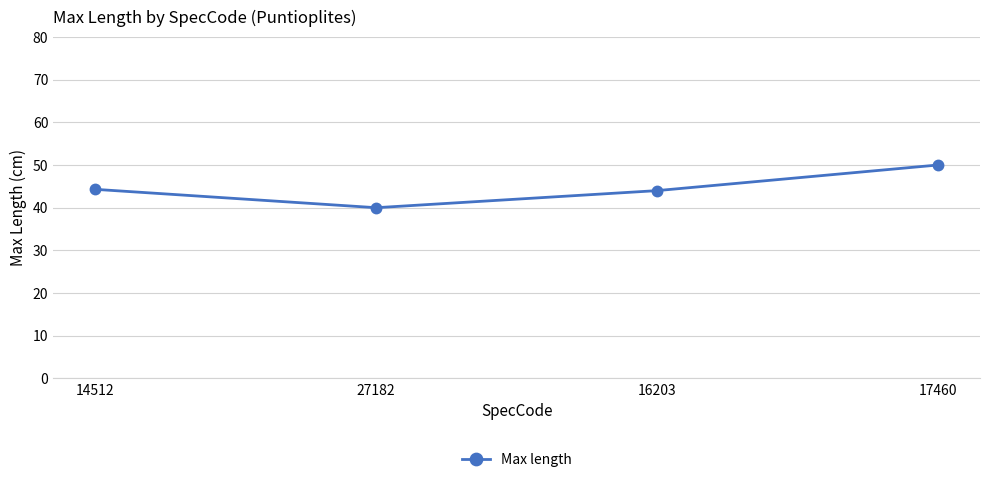

What value does the data have at 14512?

44.3